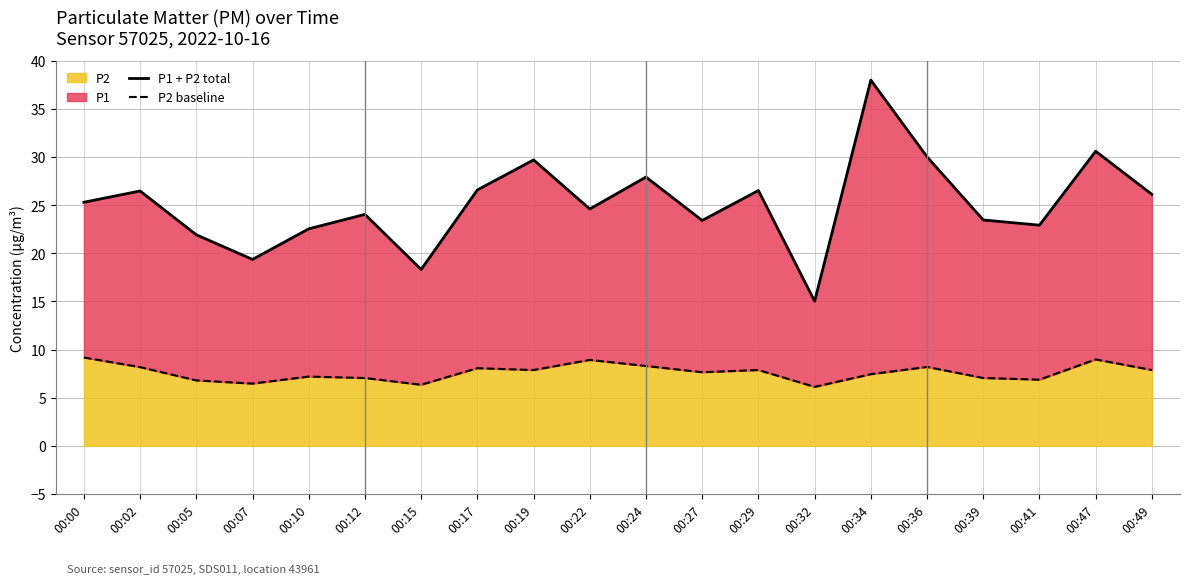

True or false: P2 baseline and P1 + P2 total intersect in this chart.

False